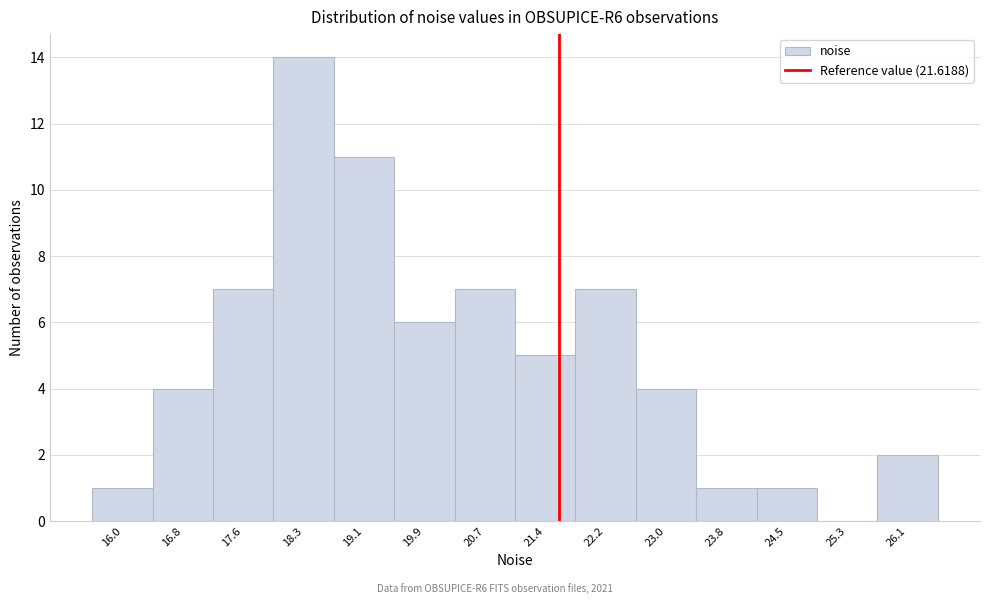

How tall is the bar that spans 23.4 to 24.2 on the x-axis? Neither the bar edges nor the heights are printed on the chart, so give them approximately, as read against the axes.

1